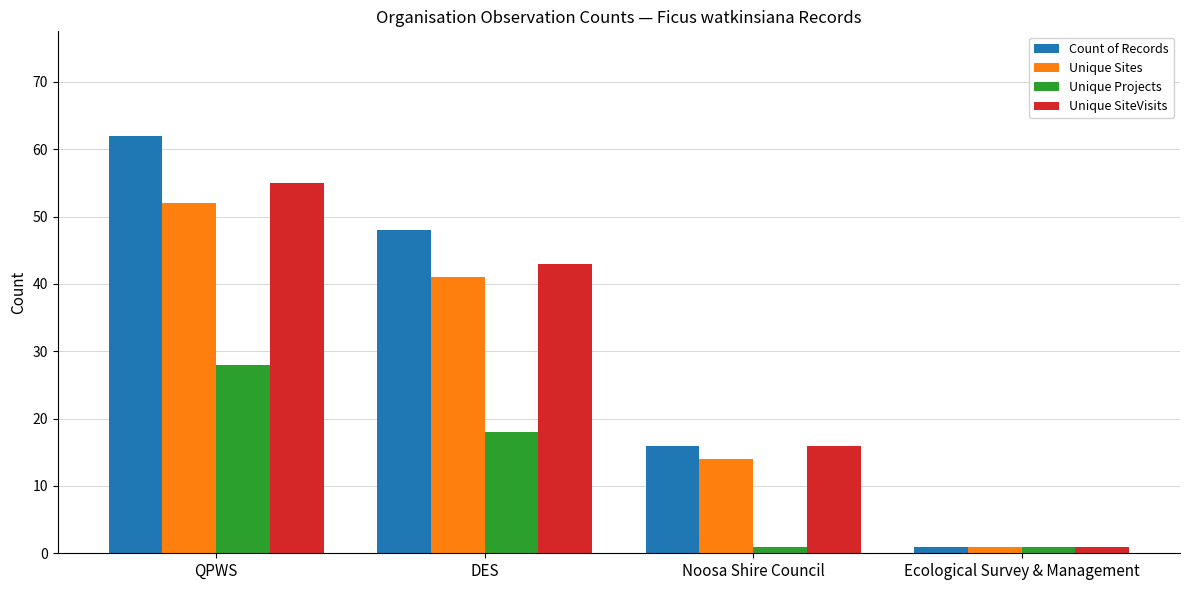

At which category is the sum across all series the highest?

QPWS